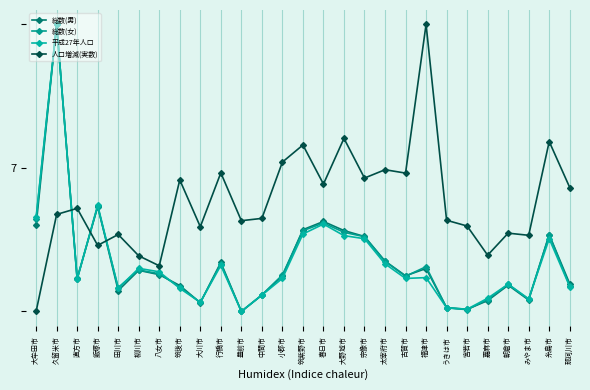

In 人口増減(実数), how many points are lower than both neighbors (excluding endpoints)?

9